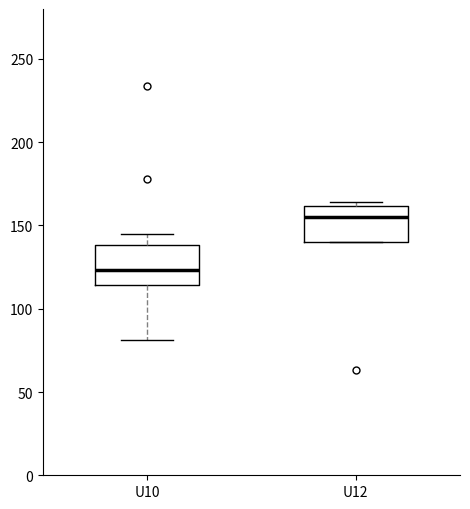

Reading left to right, read every box against the y-axis: the position of its median line, the range the box covers, and the ends of its whiskers. The values are not printed on the chart, so give them approximately, as read against the axis.

U10: median 125, box 115 to 140, whiskers 80 to 145
U12: median 155, box 140 to 160, whiskers 140 to 165